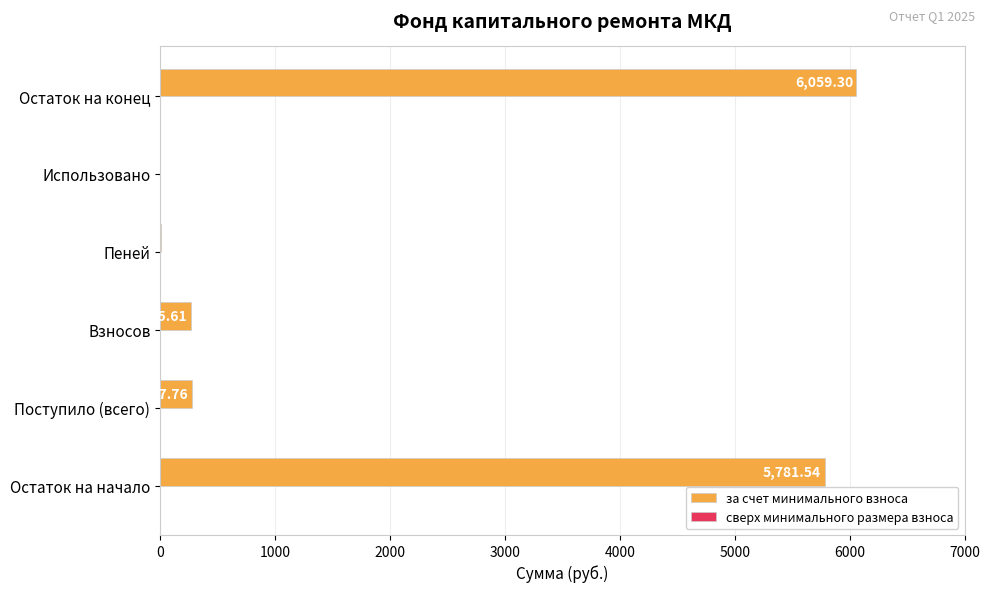

Count the number of data series in this chart.

1